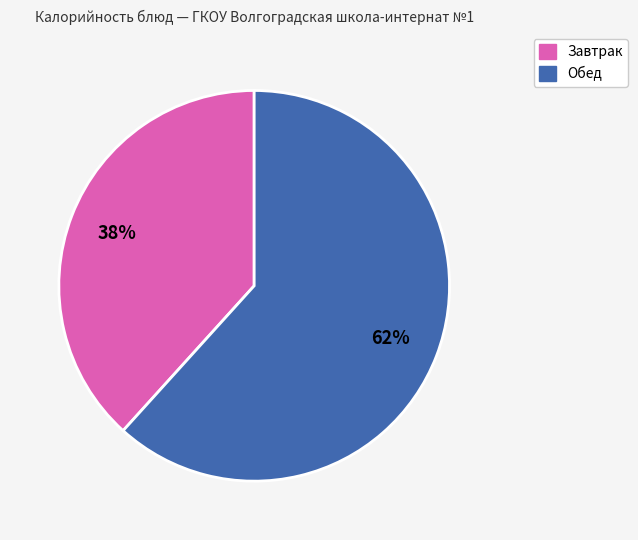

Is there a majority slice in this chart?

Yes